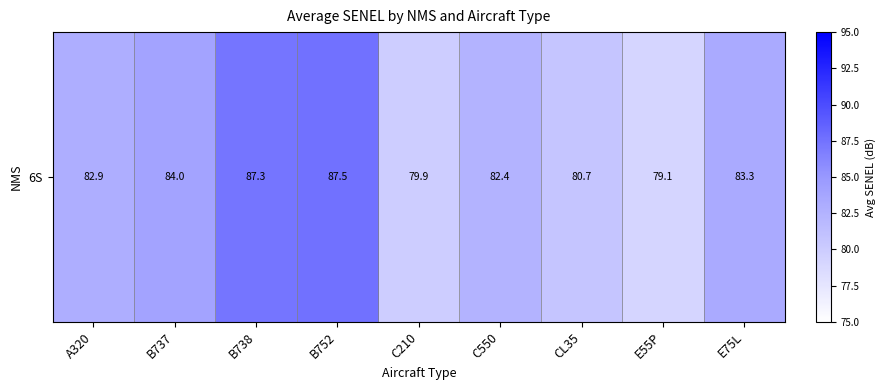

The chart shows a value of 58.1 at B737. True or false?

False